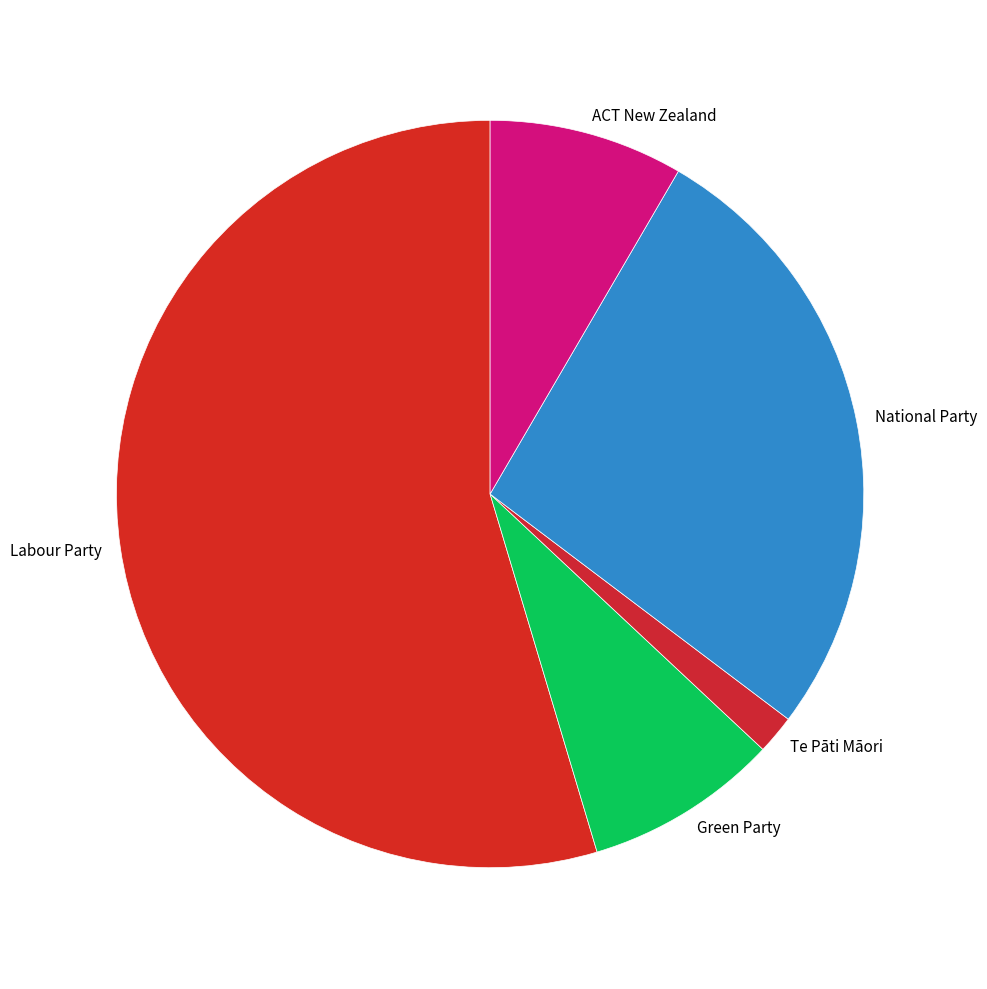

Is the sum of ACT New Zealand and National Party greater than half?

No